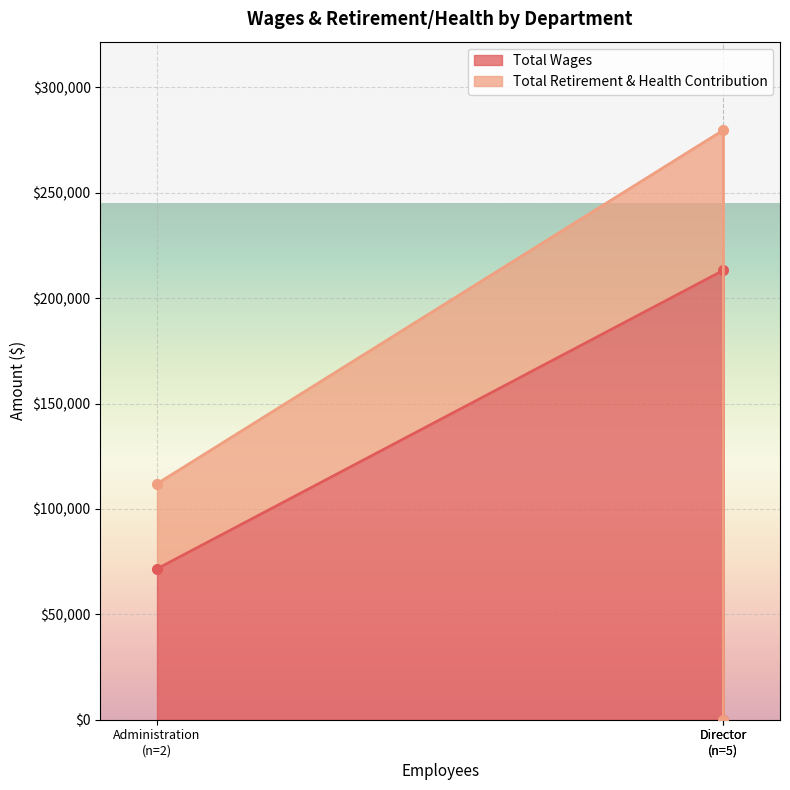

What position from the right is Director?

1